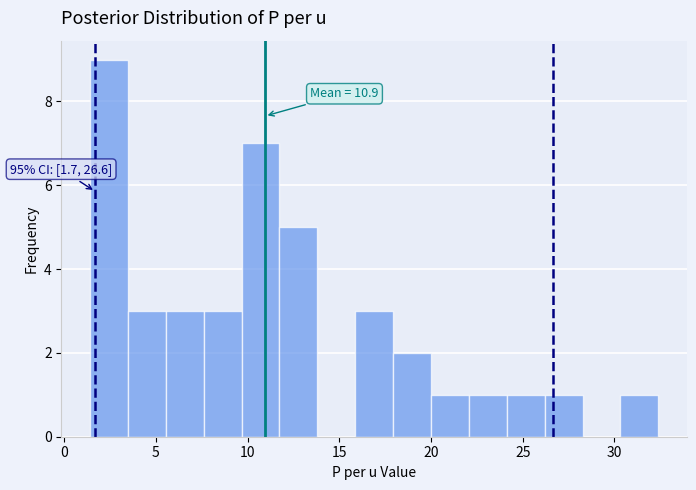

Over which range of the x-axis is the bar tallest?

1.5 to 3.5